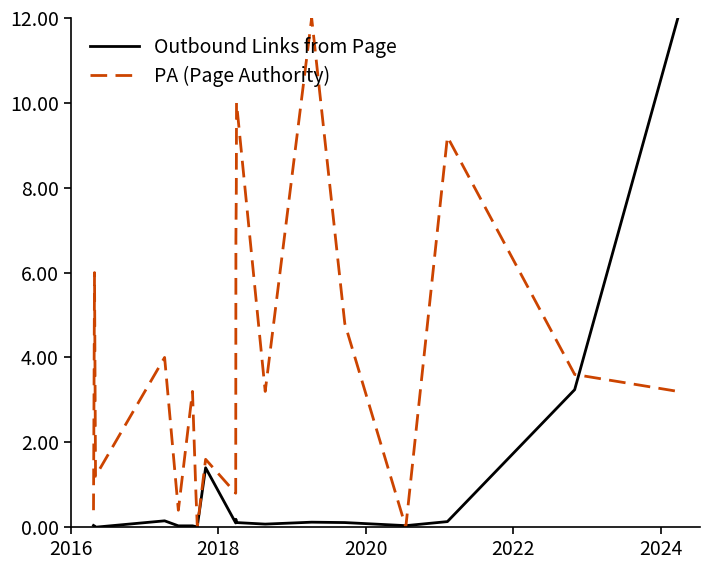

What is the maximum value for Outbound Links from Page?

12.0